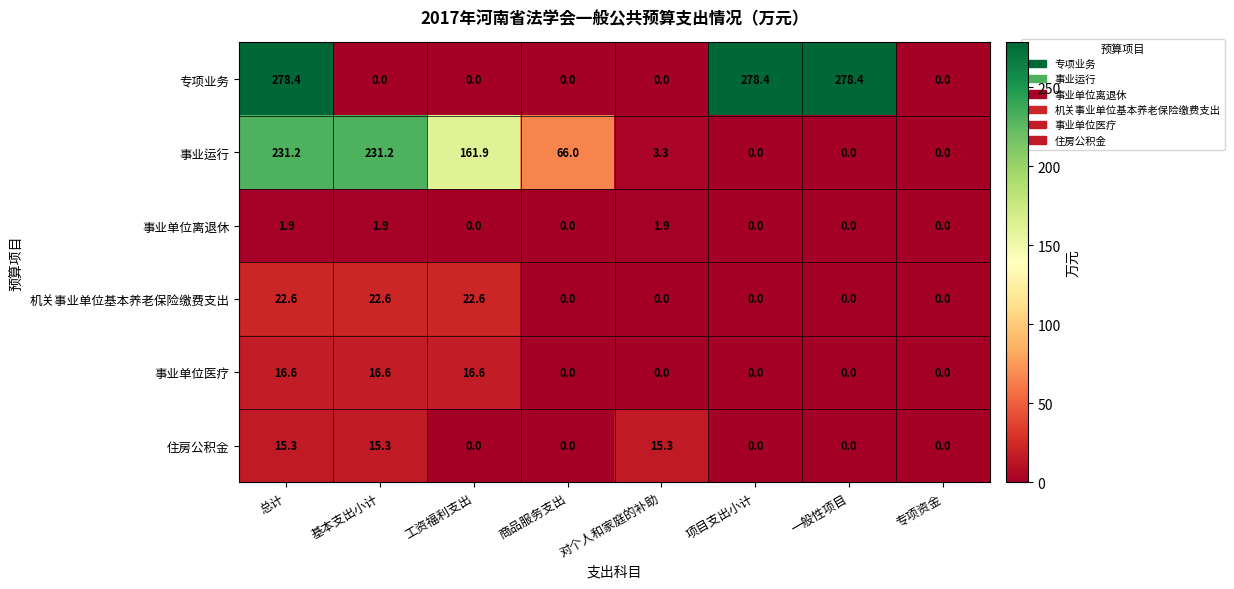

Count the number of categories in the chart.

8